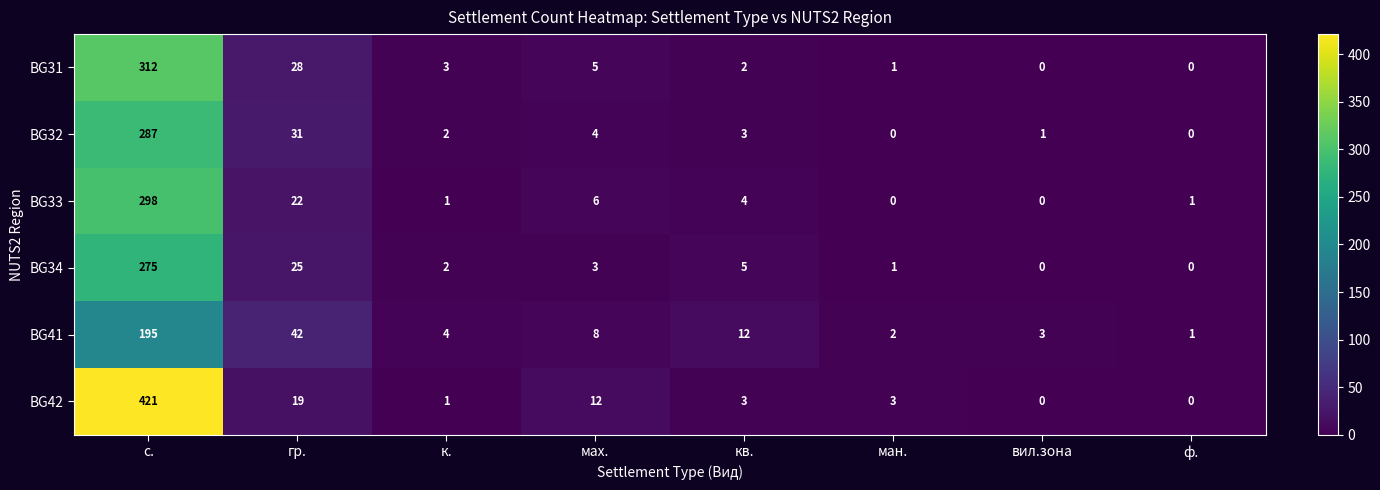

The value of BG32 at к. is 1. True or false?

False